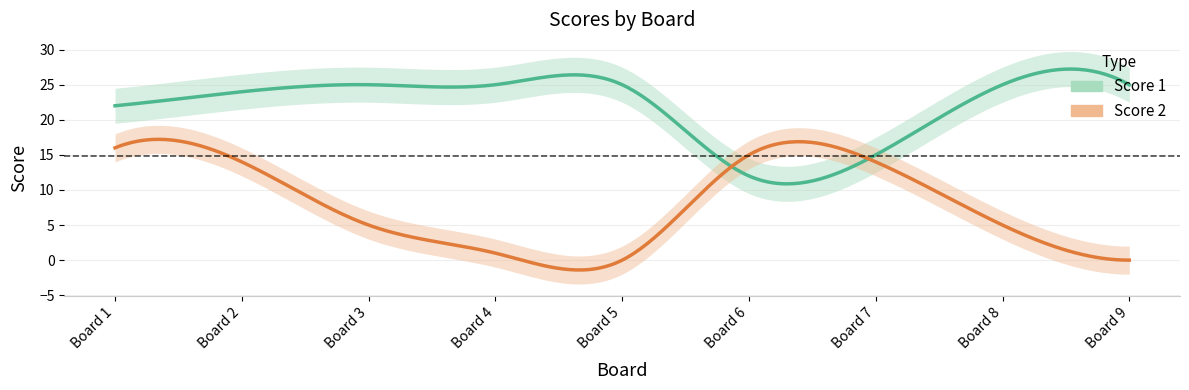

In Score 1, how many points are lower than both neighbors (excluding endpoints)?

1